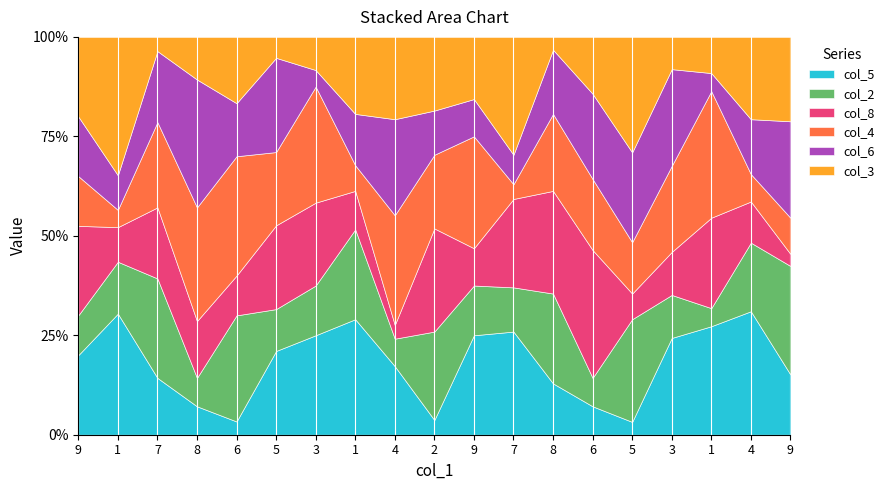

What is the label of the 11th point from the right?

4